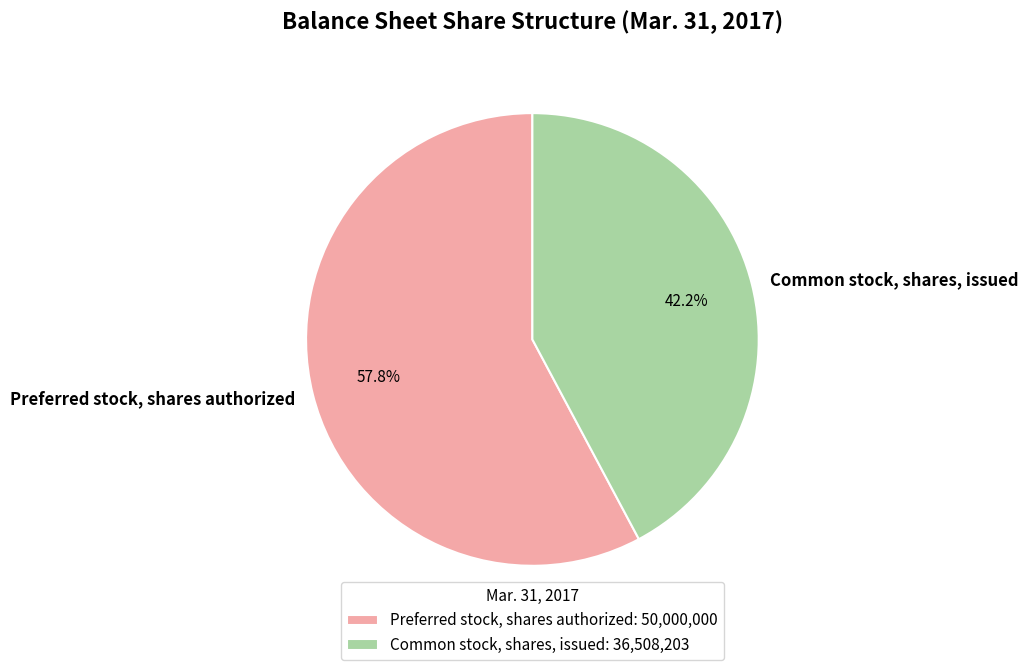

To the nearest percent, what is the difference between the Common stock, shares, issued and Preferred stock, shares authorized slice percentages?

16%